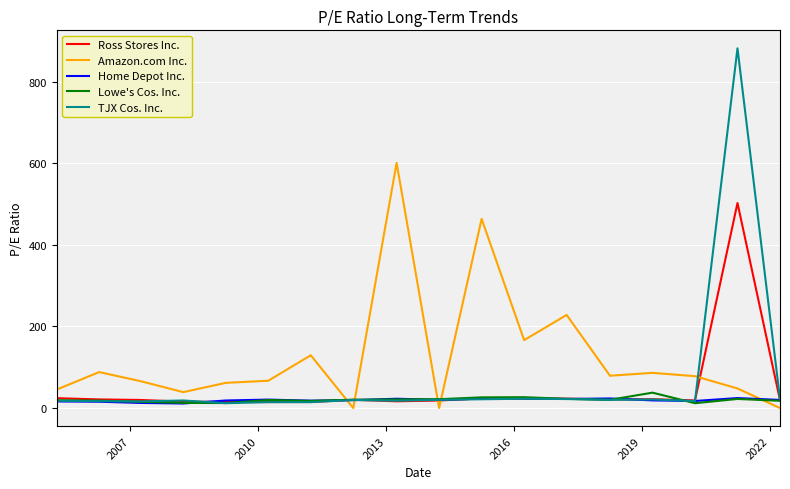

Which series has the largest range (max minus min)?

TJX Cos. Inc.